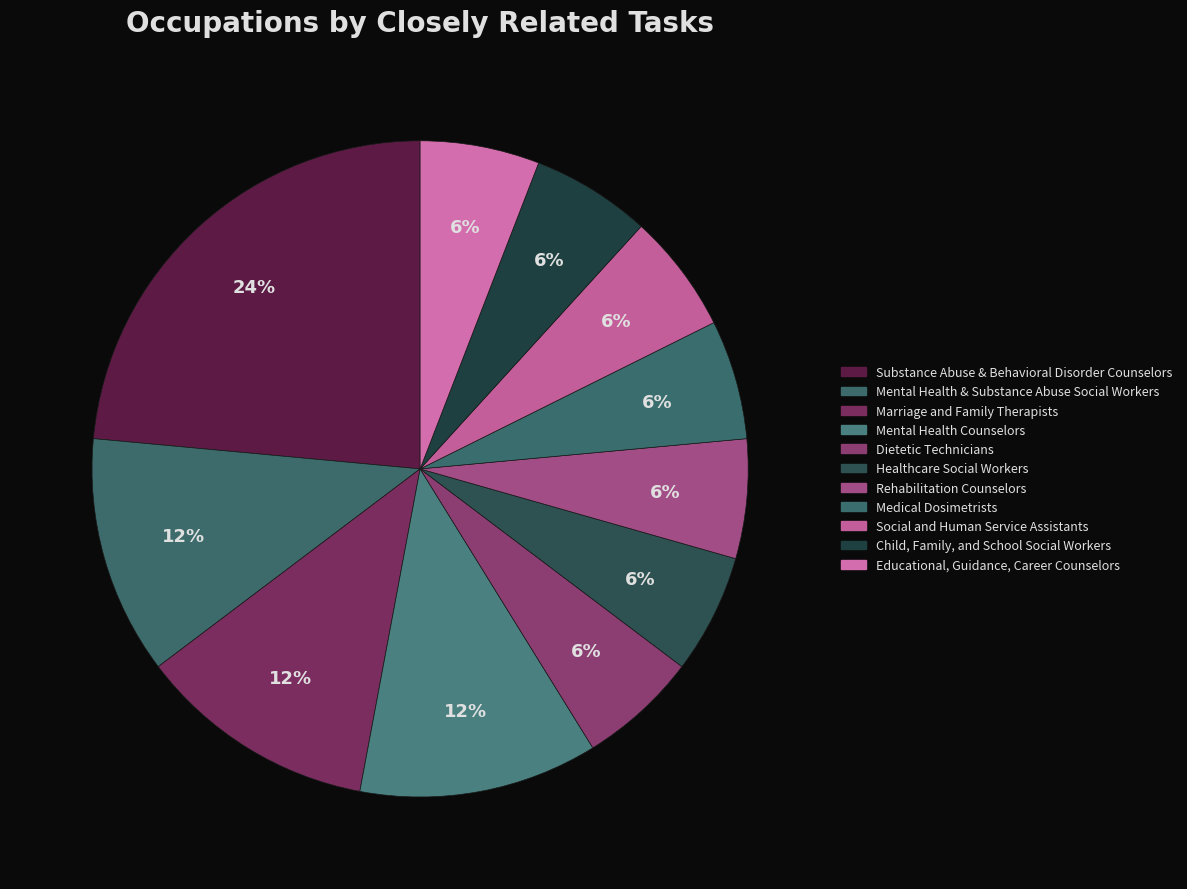

How many segments does this pie chart have?

11